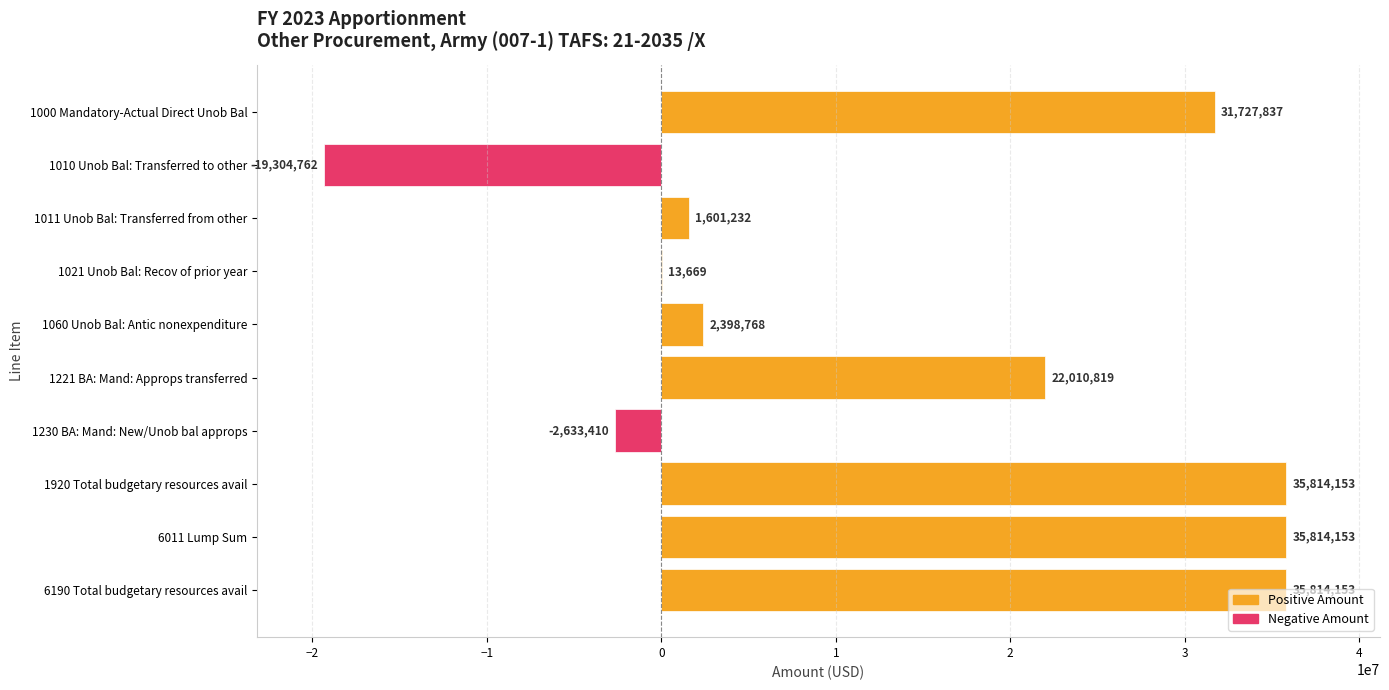

What is the approximate value at 1011 Unob Bal: Transferred from other, to the nearest 100?

1601200